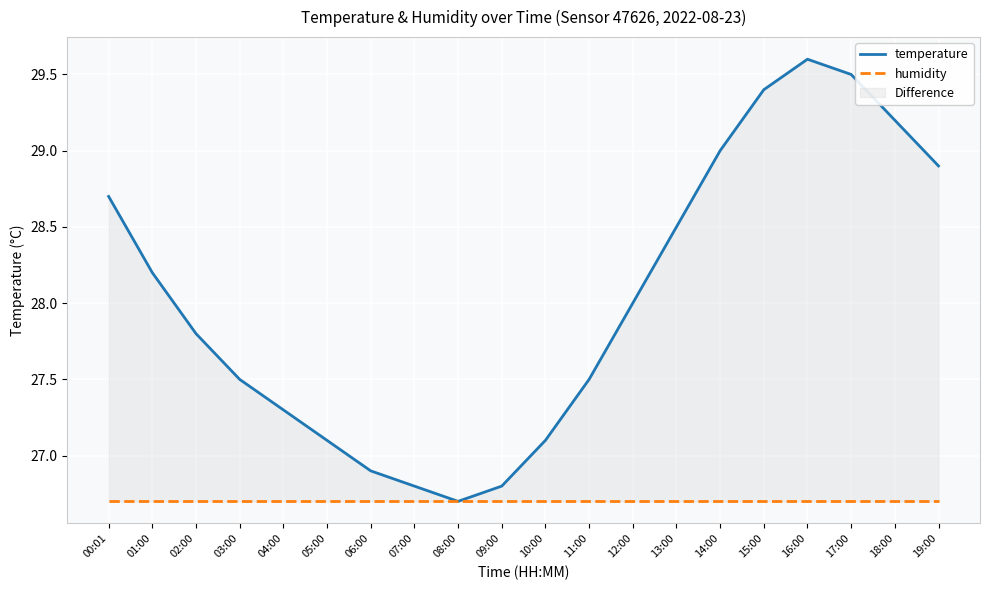

What is the greatest value displayed?

29.6